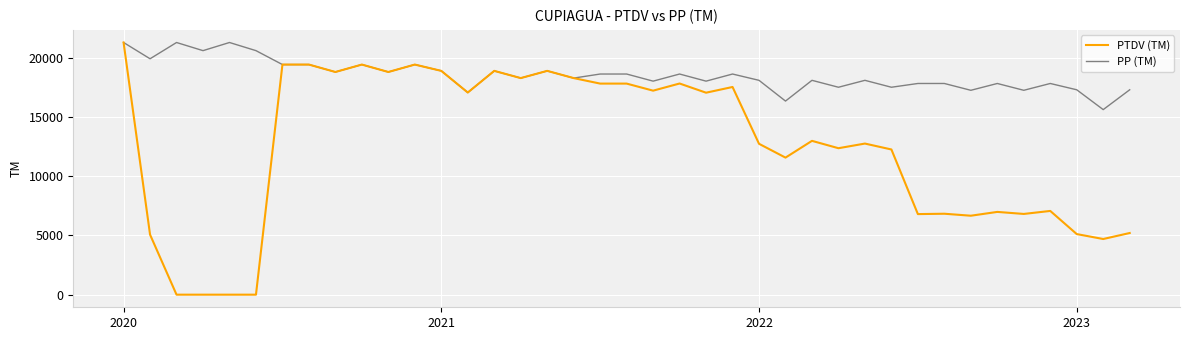

Which series has the largest total across all categories?

PP (TM)